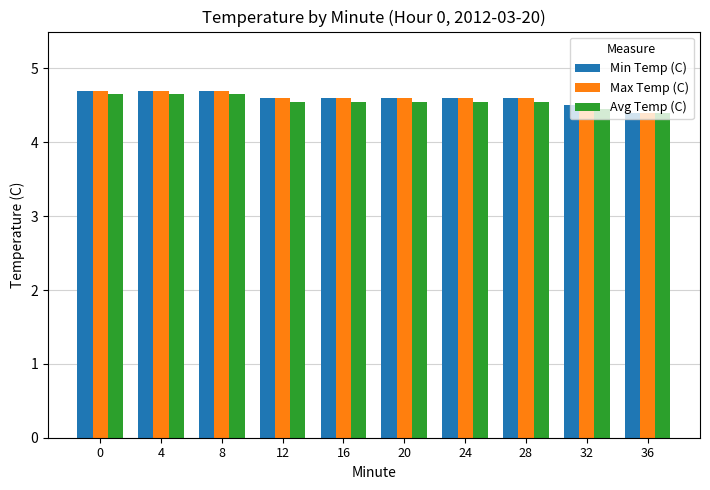

The Avg Temp (C) series shows 3.1 at 28. True or false?

False